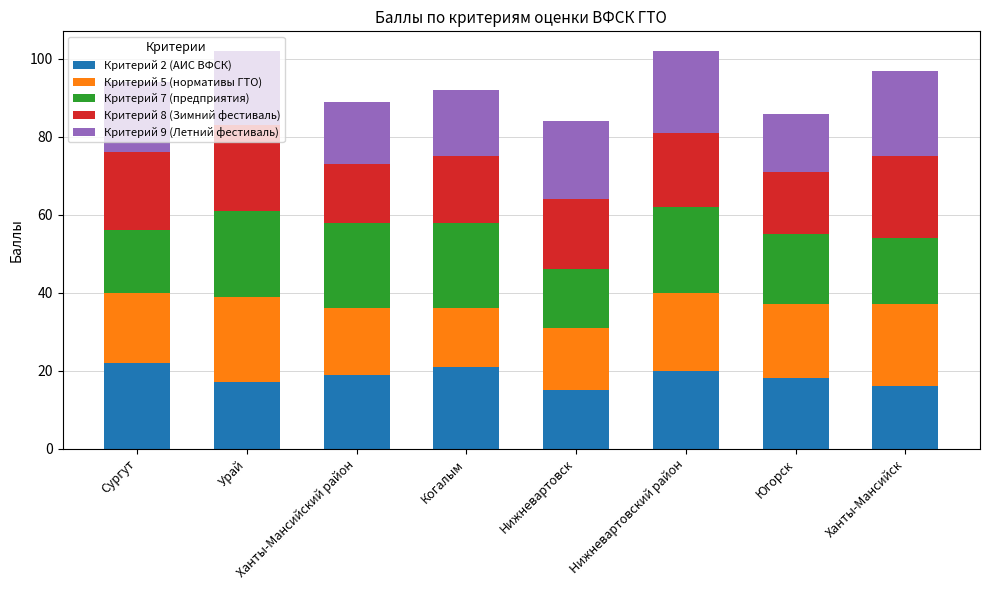

What is the difference between the maximum and minimum values in the Критерий 2 (АИС ВФСК) series?

7